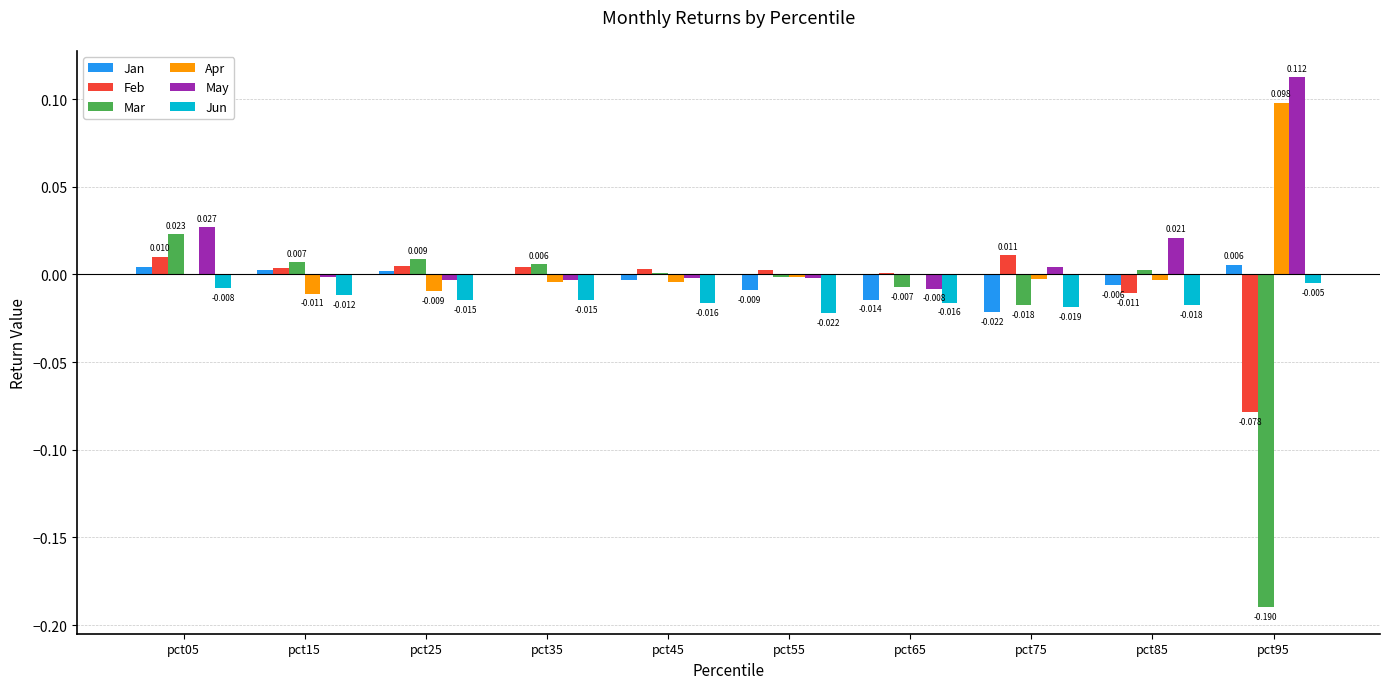

Which series has the largest total across all categories?

May